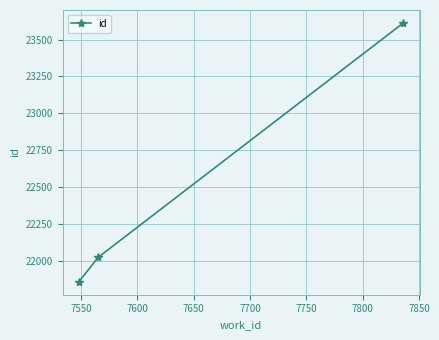

What is the value of the 2nd point from the left?

22021